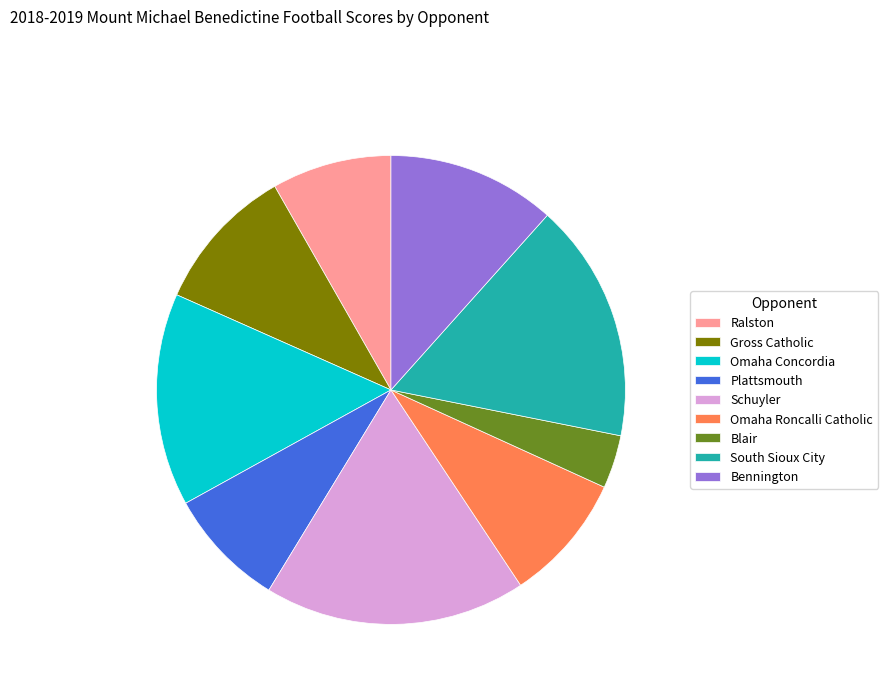

Is the sum of Ralston and Schuyler greater than half?

No